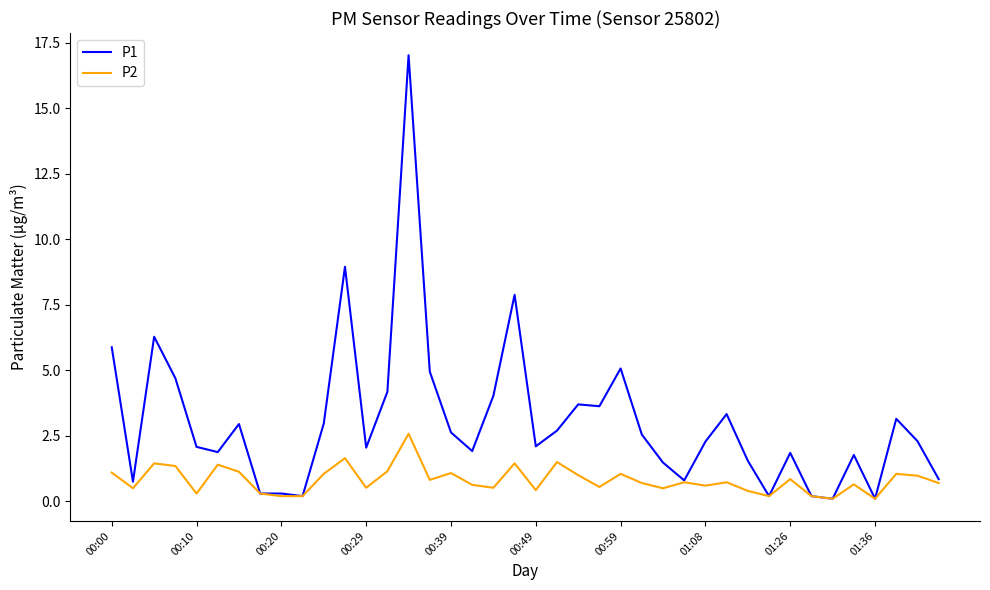

What is the highest value of the P1 series?

17.0